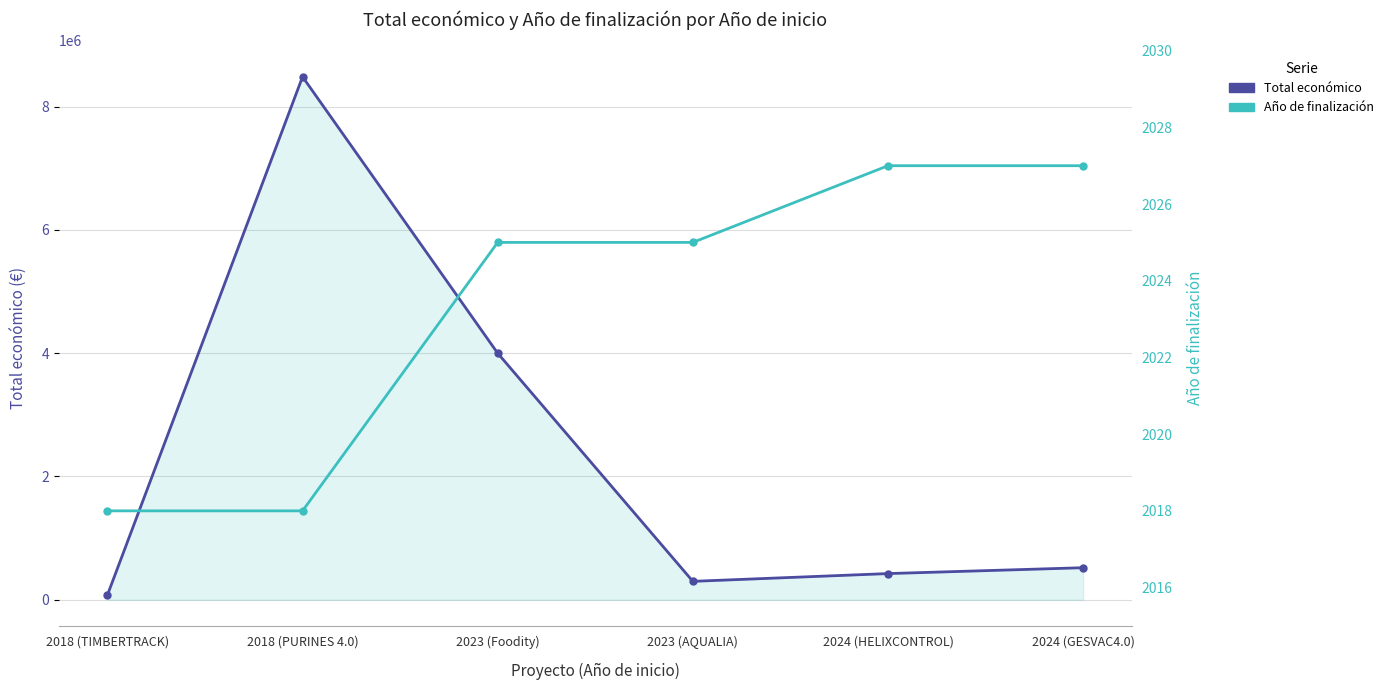

True or false: Total económico and Año de finalización intersect in this chart.

False